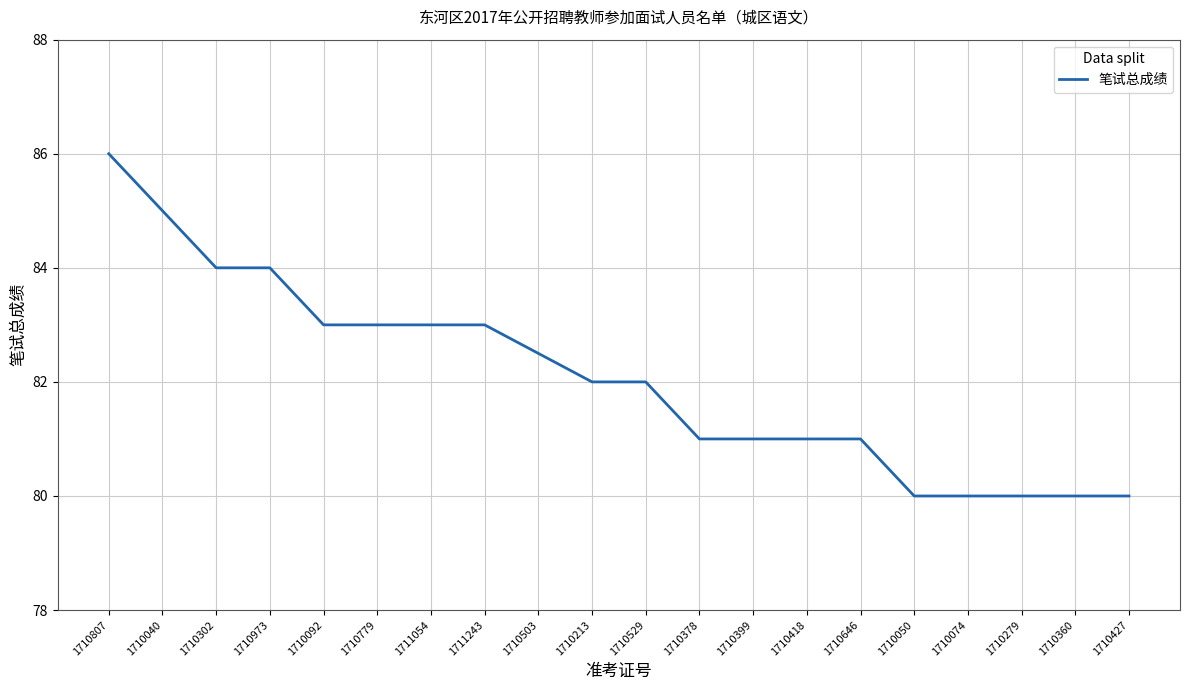

Between 1710779 and 1710399, which is larger?

1710779